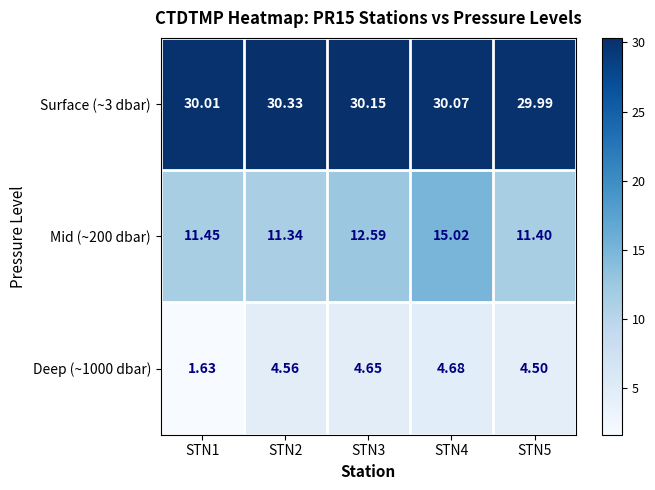

Rank the series by their average value, from lowest to highest.

Deep (~1000 dbar), Mid (~200 dbar), Surface (~3 dbar)